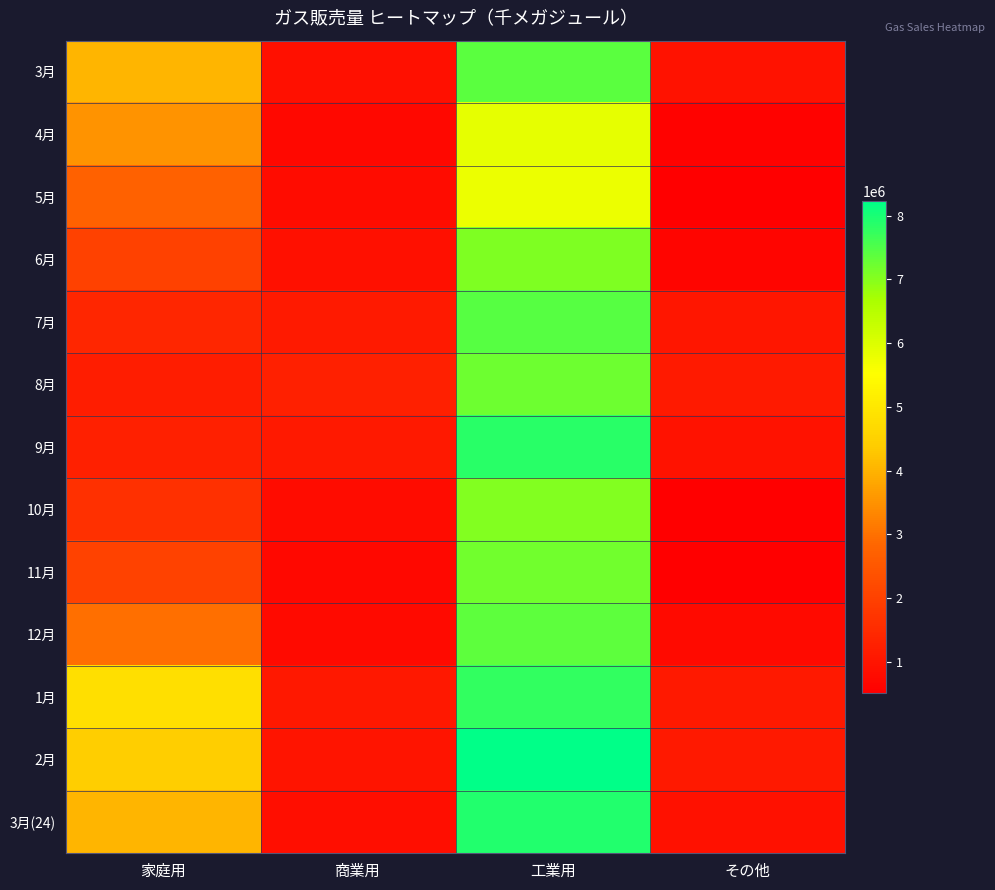

What is the smallest value displayed?

506744